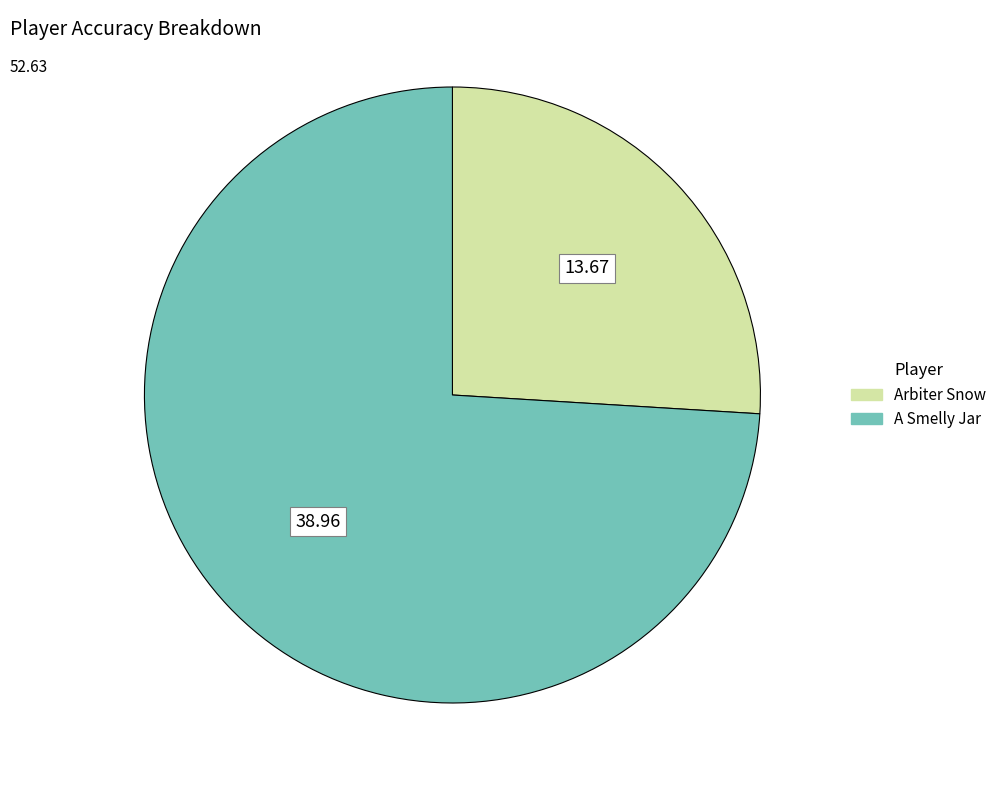

How many segments does this pie chart have?

2